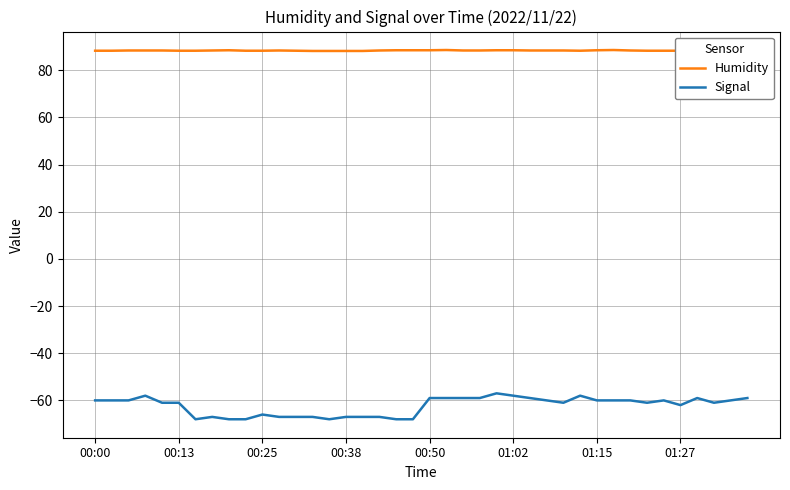

Which series has the widest spread of values?

Signal